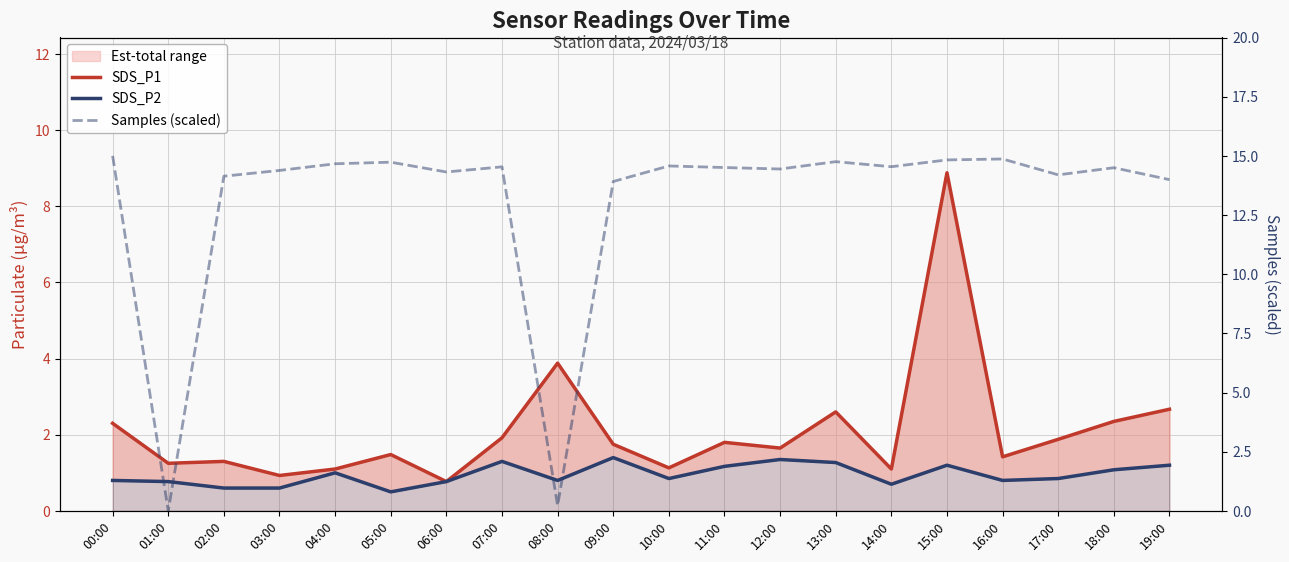

How many times do Samples (scaled) and SDS_P2 cross each other?

4